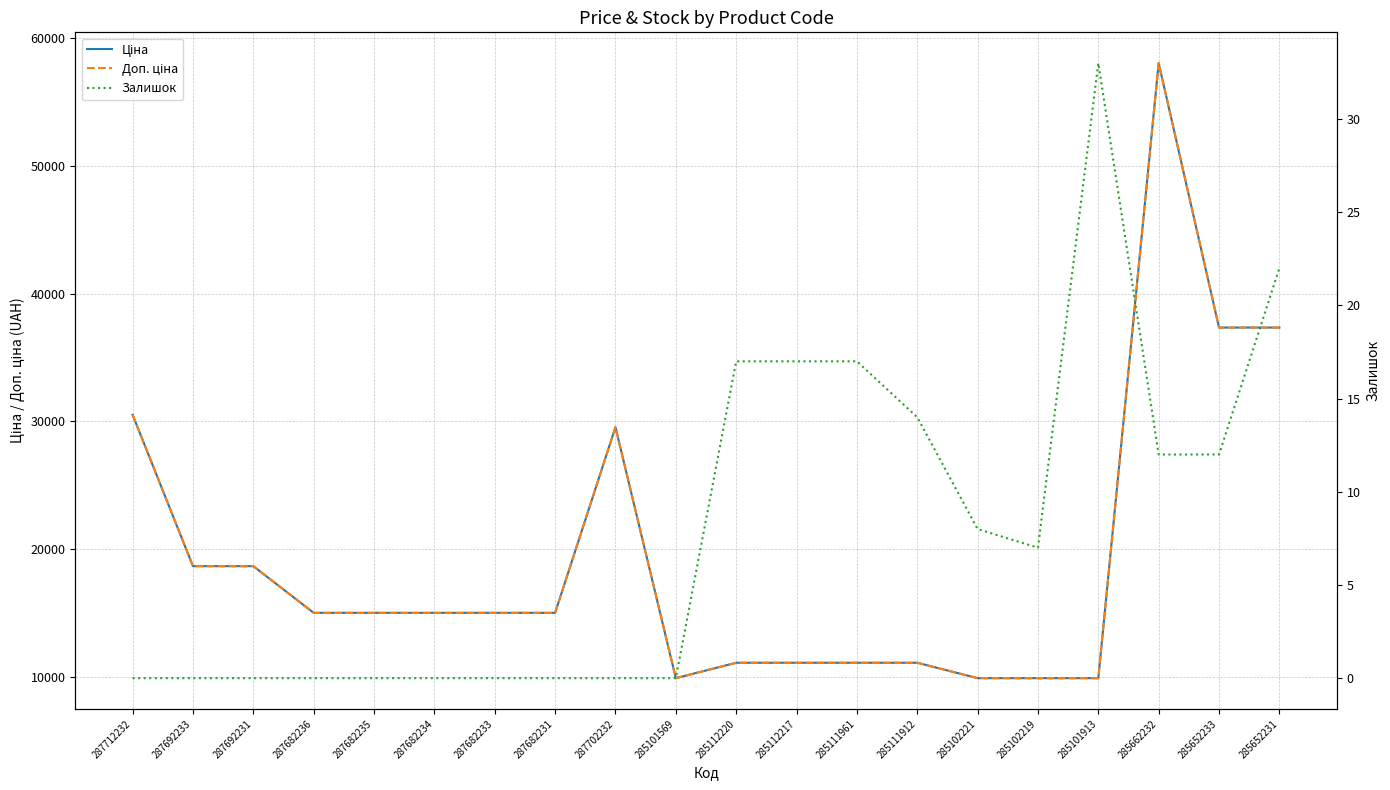

How many values in the Залишок series exceed 7?

9